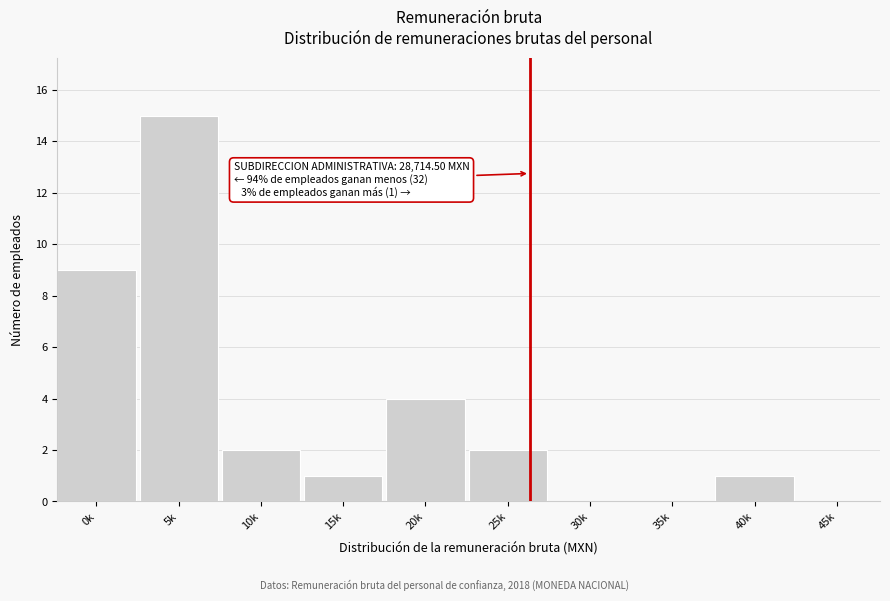

Reading right to left, transcribe all the data shown in this chart.

45k=0	40k=1	35k=0	30k=0	25k=2	20k=4	15k=1	10k=2	5k=15	0k=9